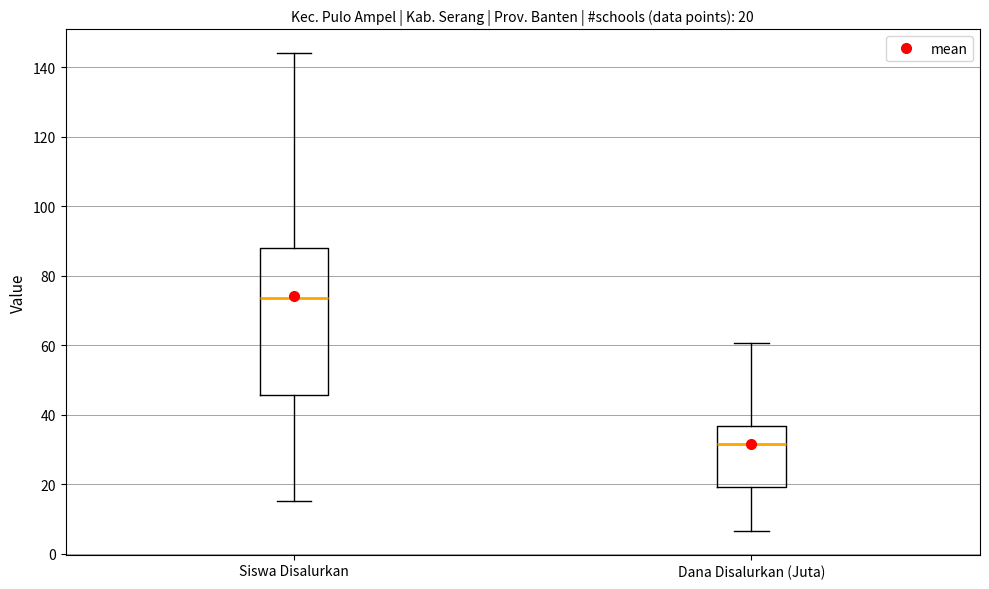

Which box's median line is the lowest?

Dana Disalurkan (Juta)